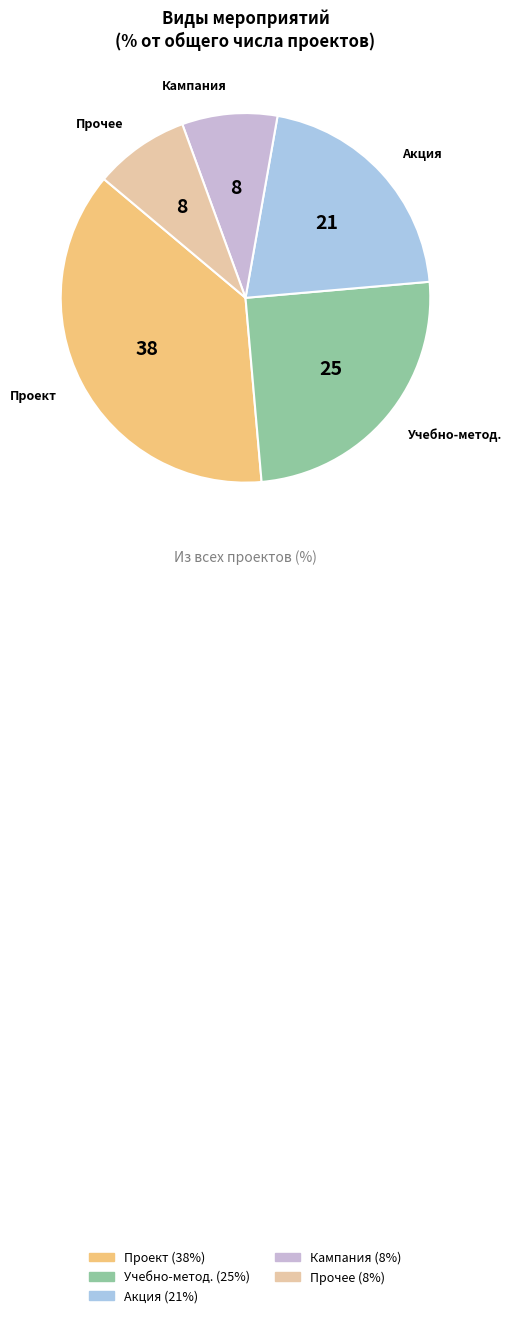

Is there a majority slice in this chart?

No